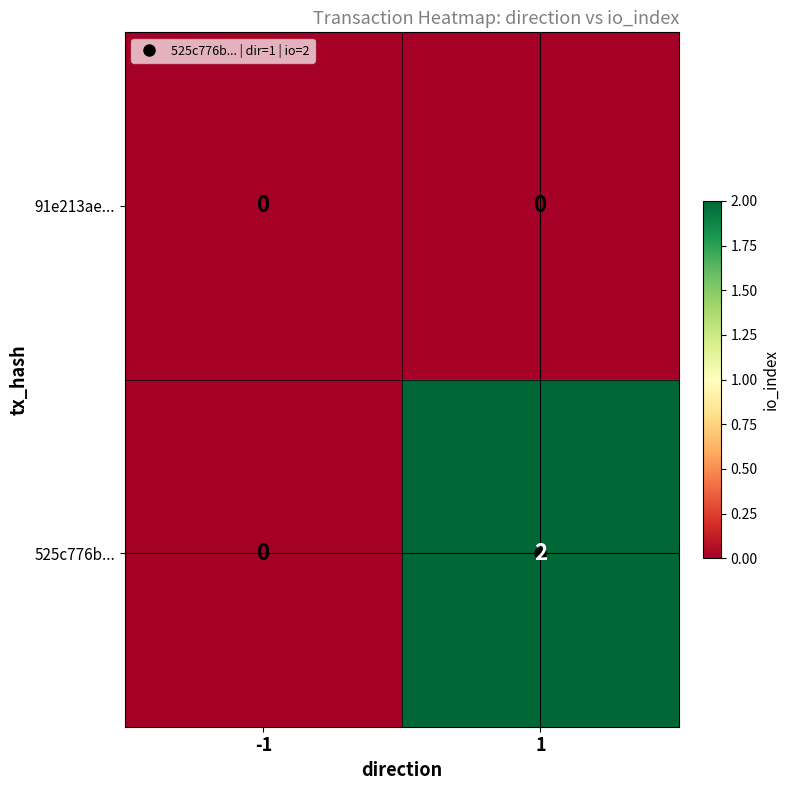

Which series has the largest range (max minus min)?

525c776b...